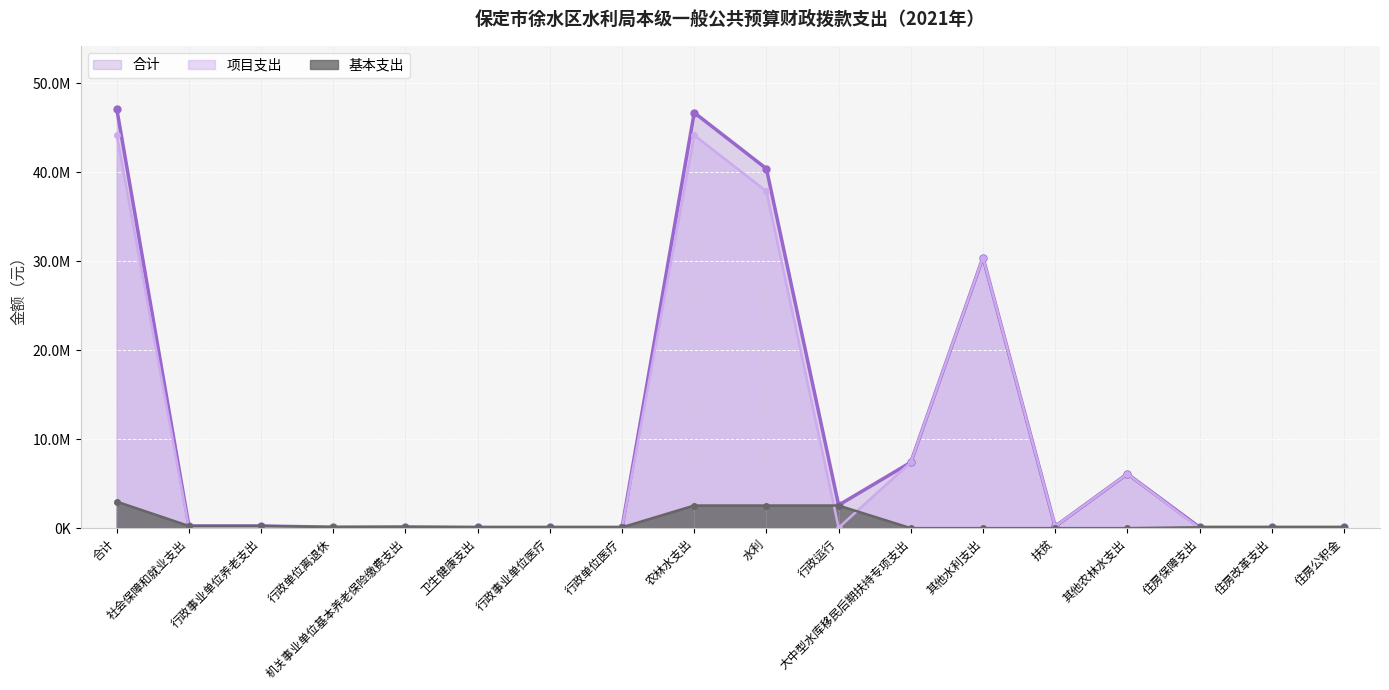

How many lines are shown in the chart?

3